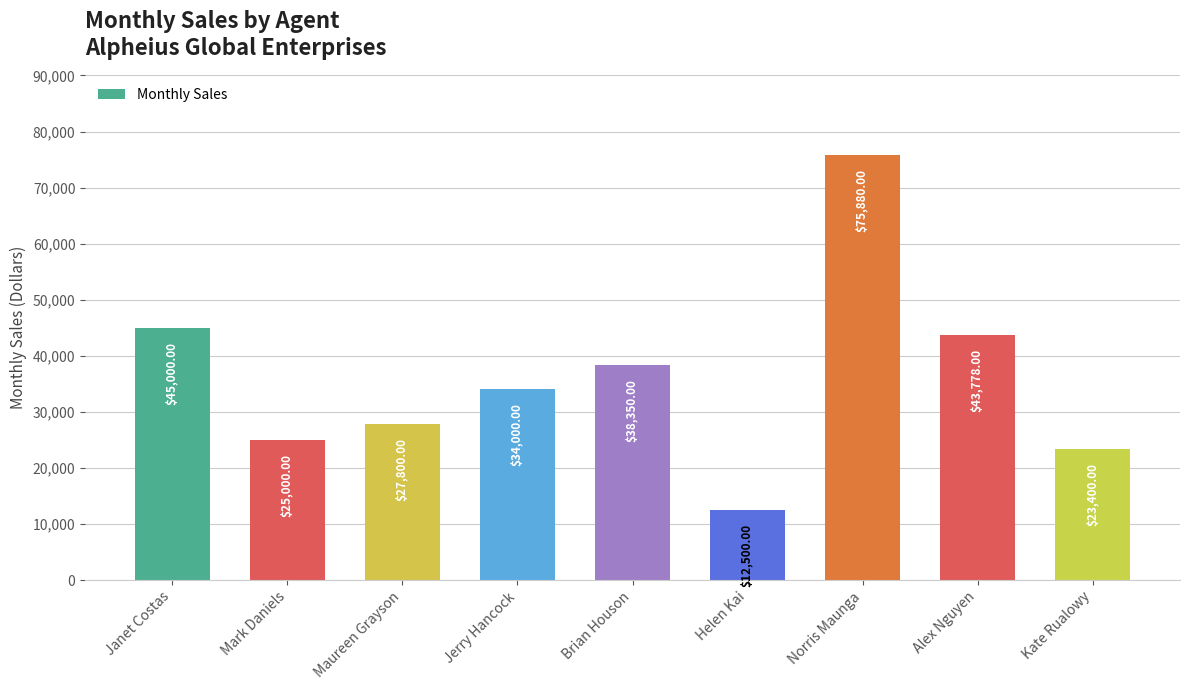

List the labels in order of value, largest first.

Norris Maunga, Janet Costas, Alex Nguyen, Brian Houson, Jerry Hancock, Maureen Grayson, Mark Daniels, Kate Rualowy, Helen Kai